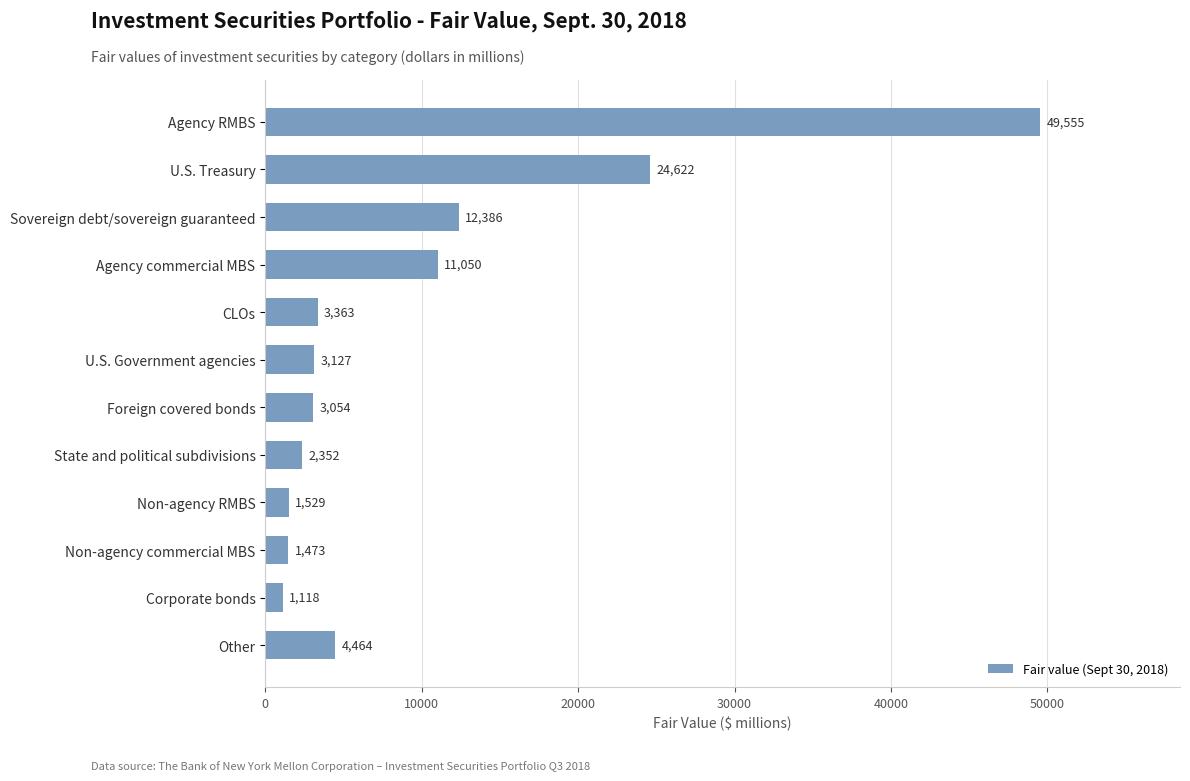

What position from the top is CLOs?

5